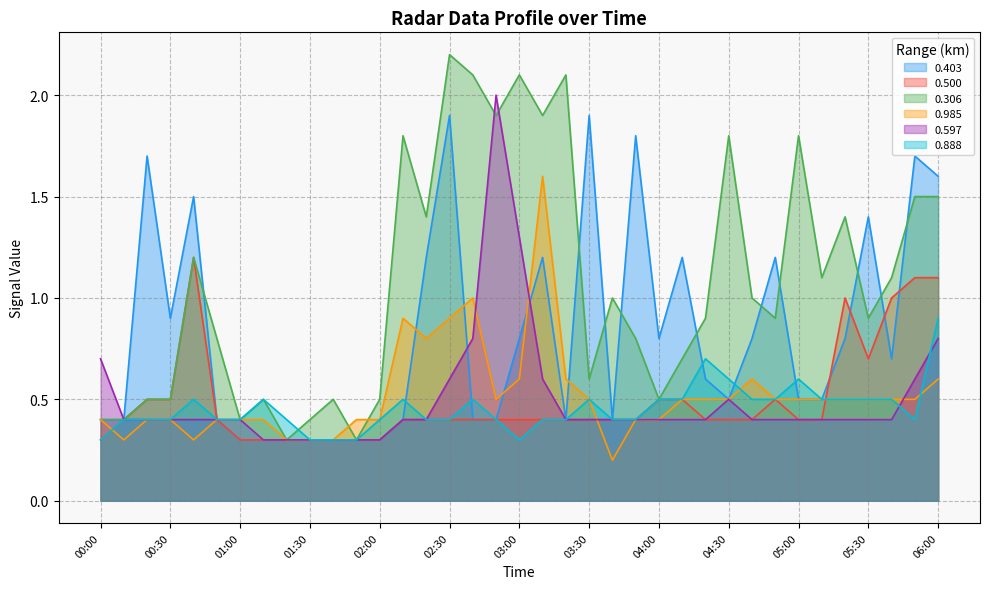

Count the number of data series in this chart.

6